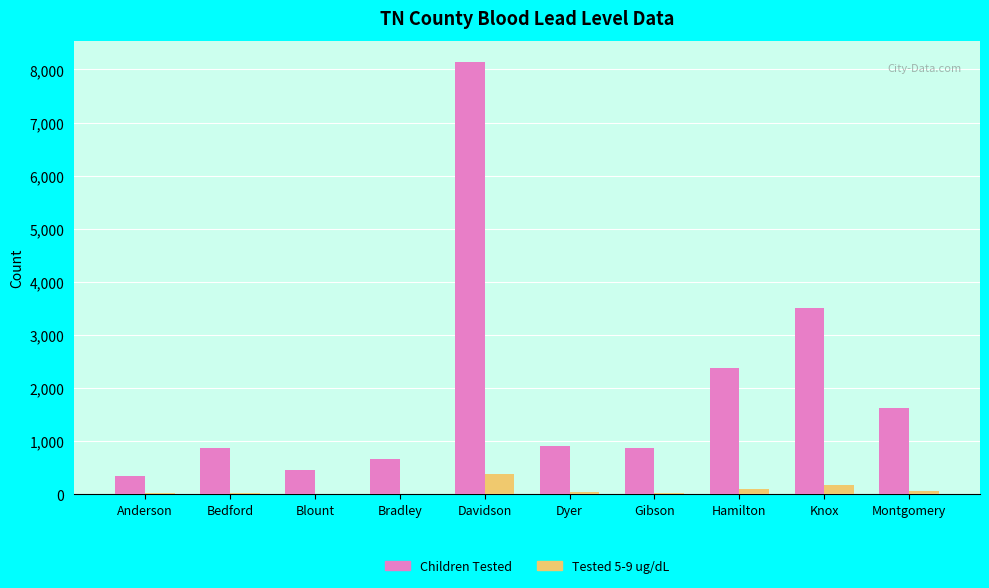

True or false: Children Tested has a value of 2375 at Hamilton.

True